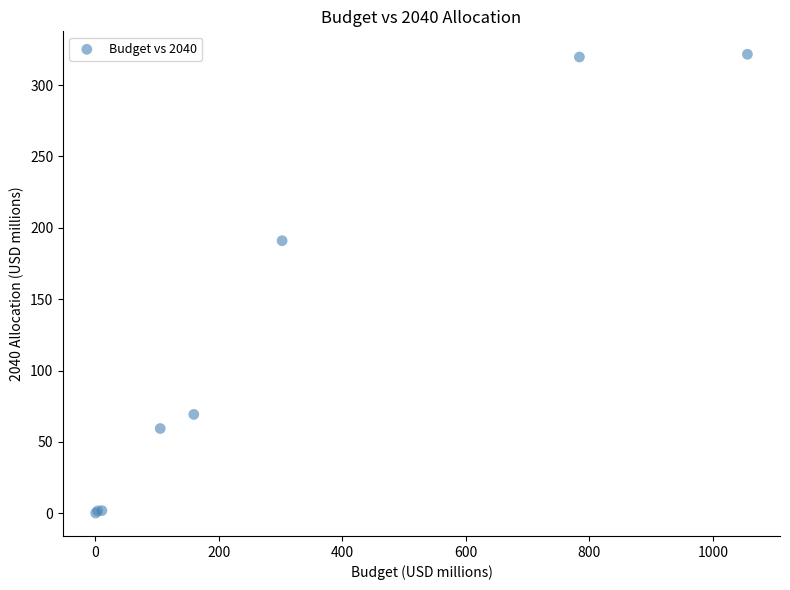

What Y value in the scatter plot is closest to 160?

191.0